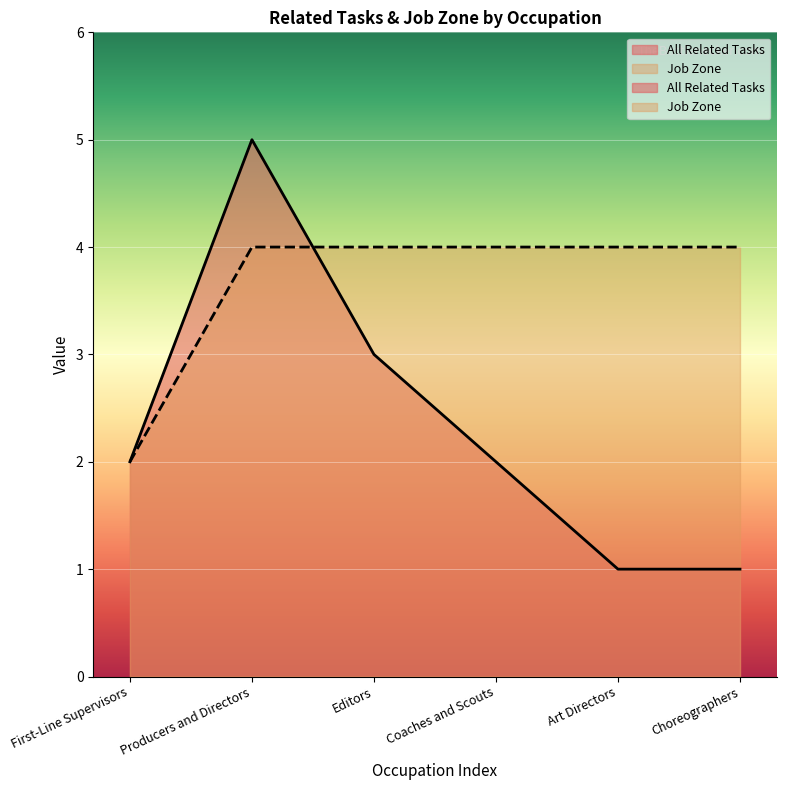

True or false: Job Zone has a value of 0 at First-Line Supervisors.

False